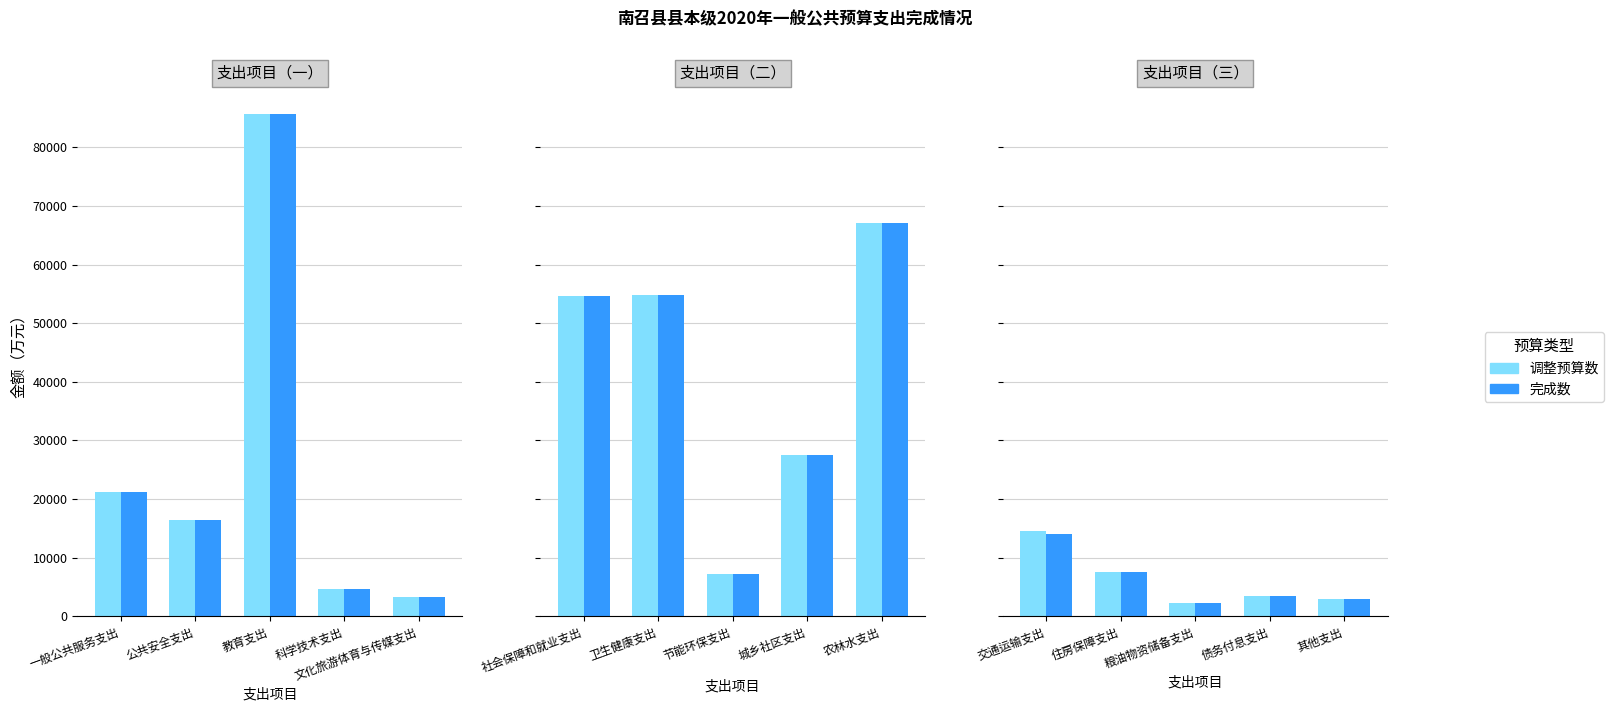

Which series has the largest total across all categories?

调整预算数